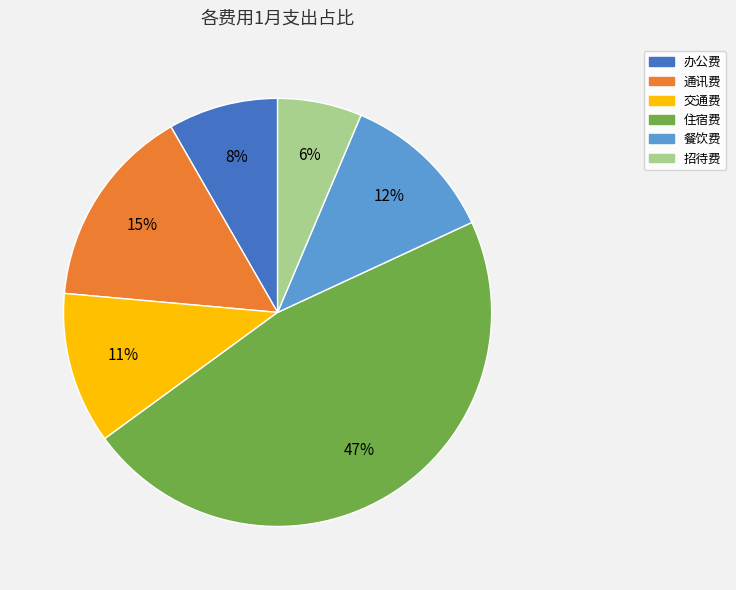

What is the ratio of the value at 办公费 to the value at 餐饮费?

0.7